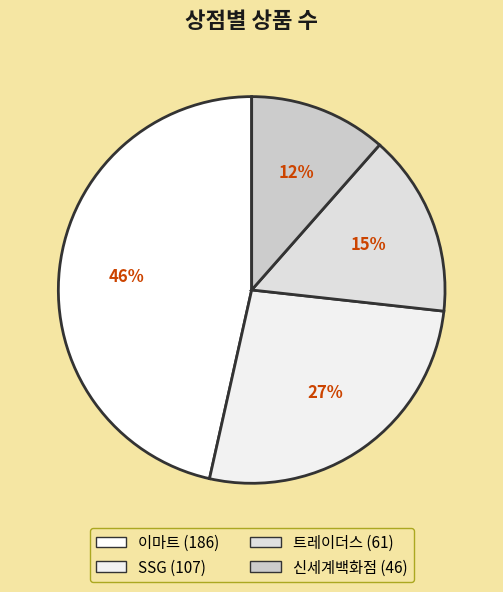

Rank the categories by value from highest to lowest.

이마트, SSG, 트레이더스, 신세계백화점